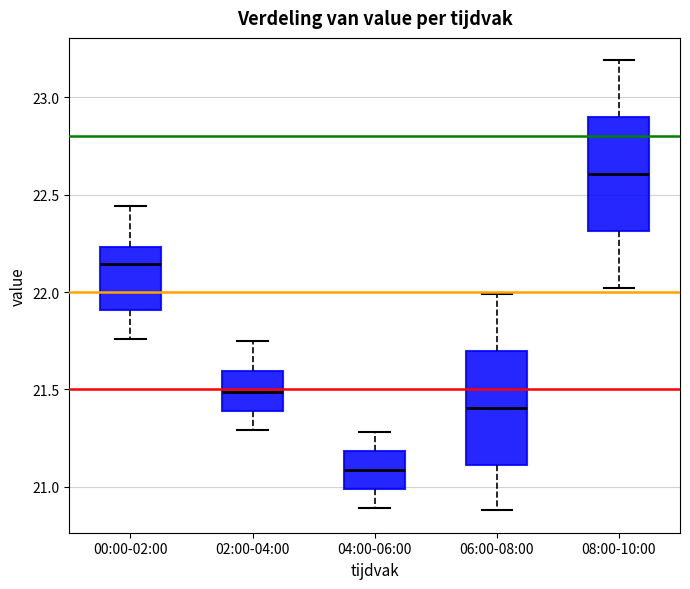

Reading left to right, read every box against the y-axis: the position of its median line, the range the box covers, and the ends of its whiskers. The values are not printed on the chart, so give them approximately, as read against the axis.

00:00-02:00: median 22.15, box 21.90 to 22.25, whiskers 21.75 to 22.45
02:00-04:00: median 21.50, box 21.40 to 21.60, whiskers 21.30 to 21.75
04:00-06:00: median 21.10, box 21.00 to 21.20, whiskers 20.90 to 21.30
06:00-08:00: median 21.40, box 21.10 to 21.70, whiskers 20.90 to 22.00
08:00-10:00: median 22.60, box 22.30 to 22.90, whiskers 22.00 to 23.20